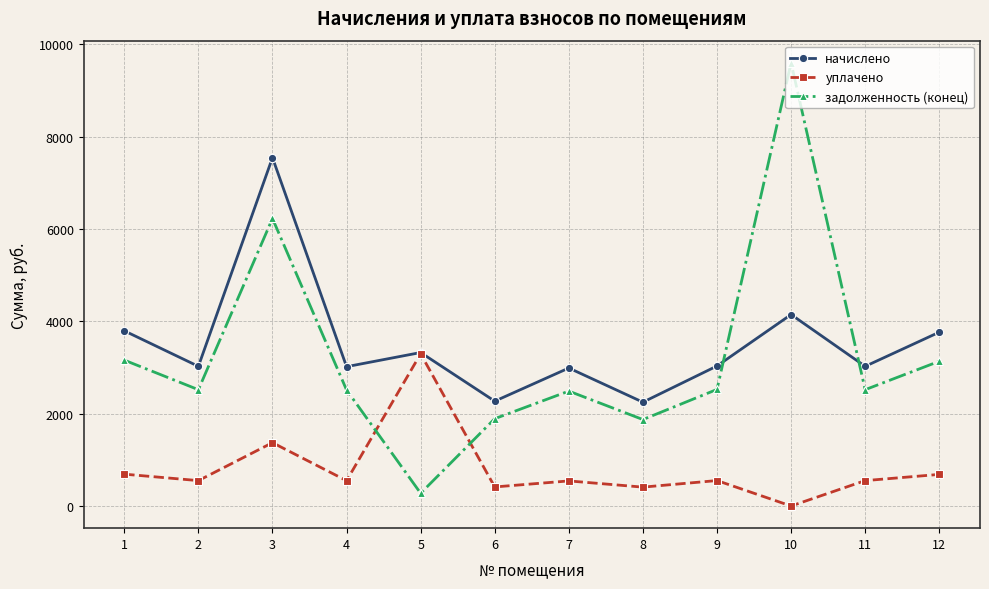

Rank the series at 11 from highest to lowest value.

начислено, задолженность (конец), уплачено